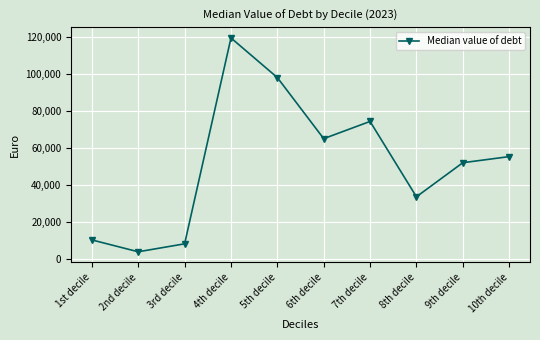

Reading left to right, list all the values displayed in this chart.

1st decile=10500	2nd decile=4100	3rd decile=8400	4th decile=119600	5th decile=98200	6th decile=65200	7th decile=74500	8th decile=33800	9th decile=52200	10th decile=55500